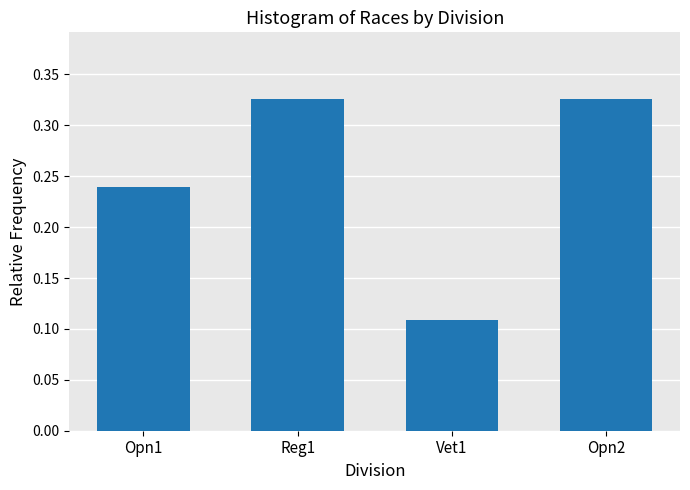

What is the label of the 4th bar from the left?

Opn2